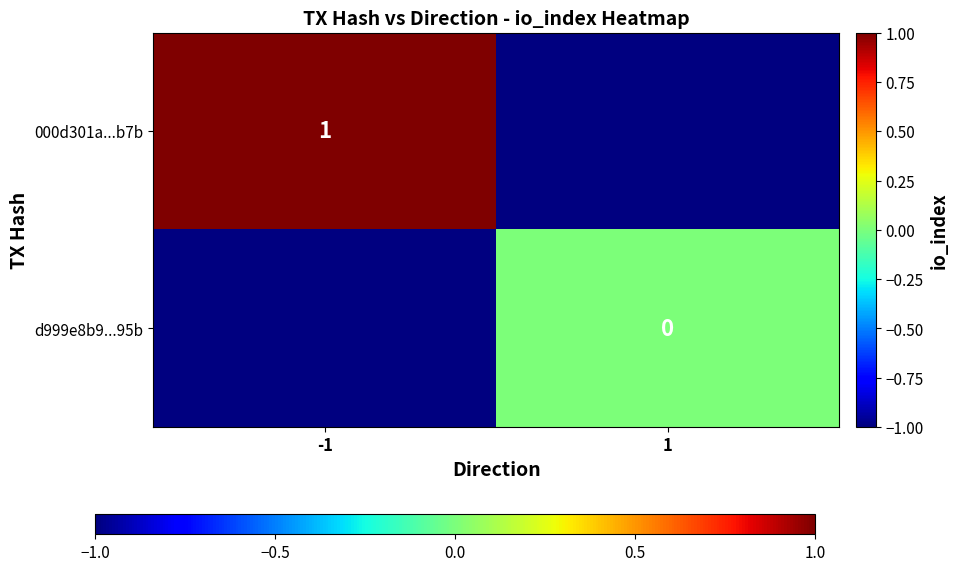

How many series are shown in this chart?

2